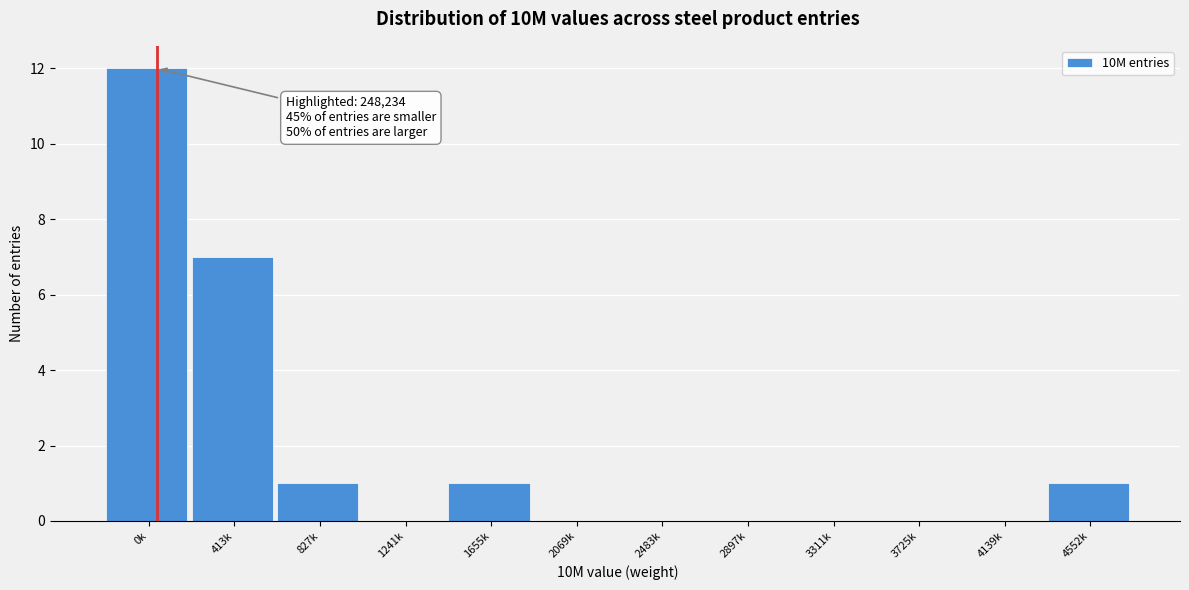

Reading left to right, extract all data points from this chart.

0k=12	413k=7	827k=1	1241k=0	1655k=1	2069k=0	2483k=0	2897k=0	3311k=0	3725k=0	4139k=0	4552k=1